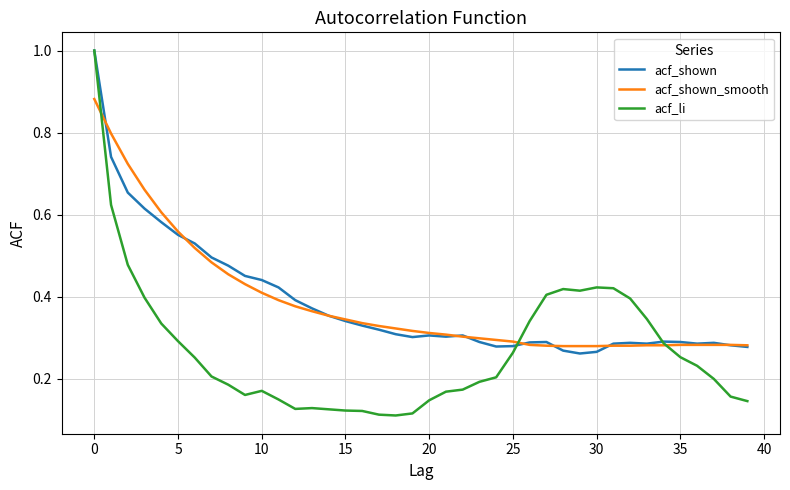

How many distinct data groups are displayed?

3